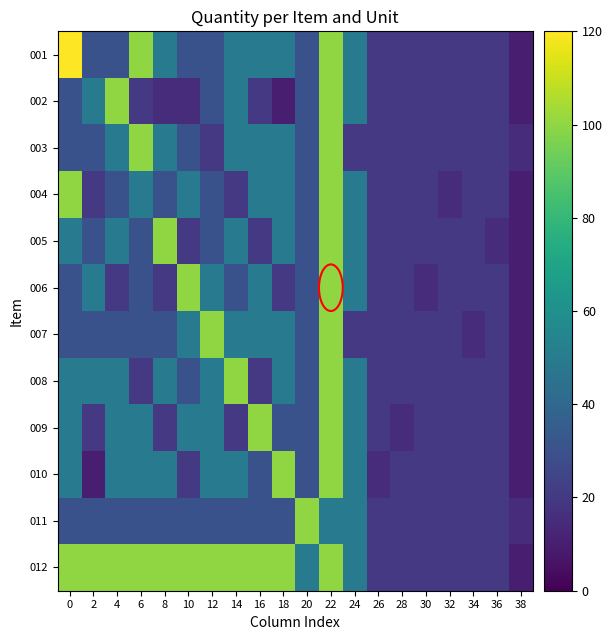

At which category is the sum across all series the highest?

22